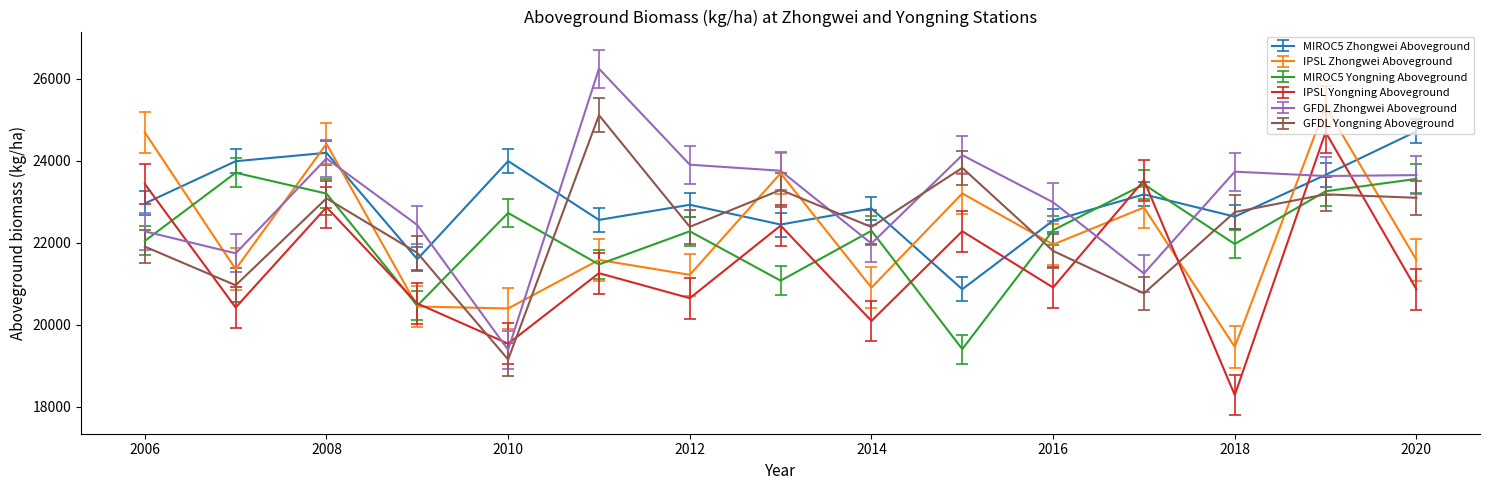

Which series has the largest range (max minus min)?

GFDL Zhongwei Aboveground